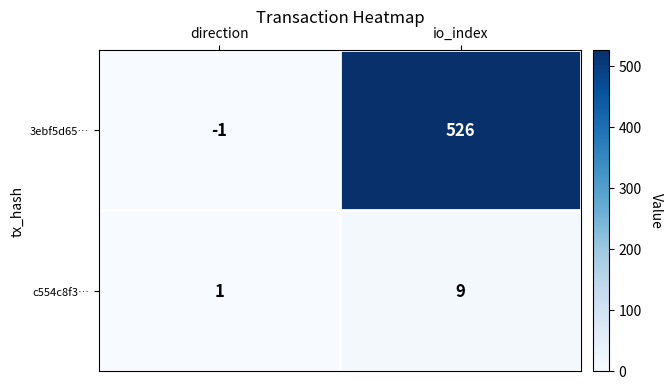

Reading left to right, list all the values displayed in this chart.

3ebf5d65…: -1	526
c554c8f3…: 1	9